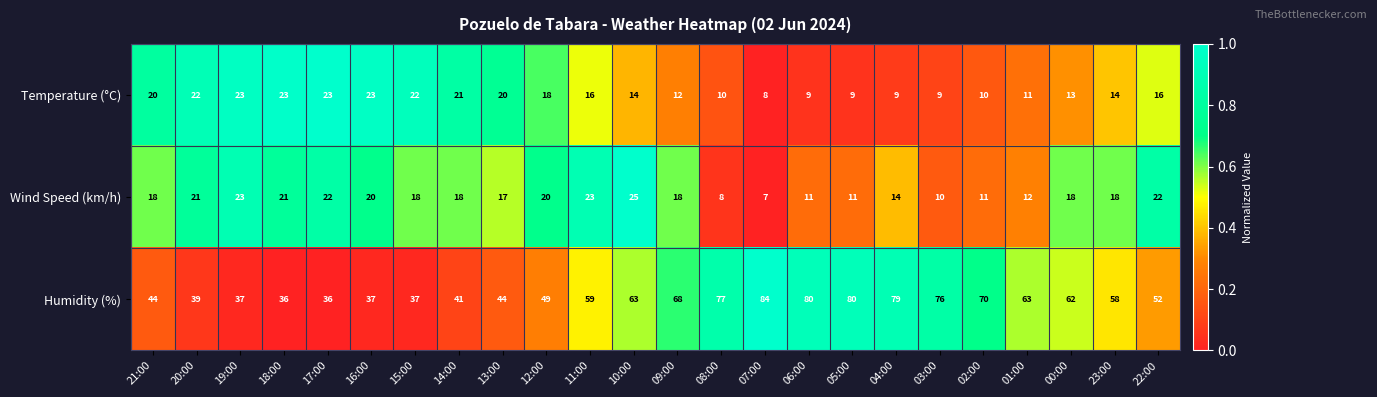

What is the difference between the second highest and second lowest values in the Wind Speed (km/h) series?

15